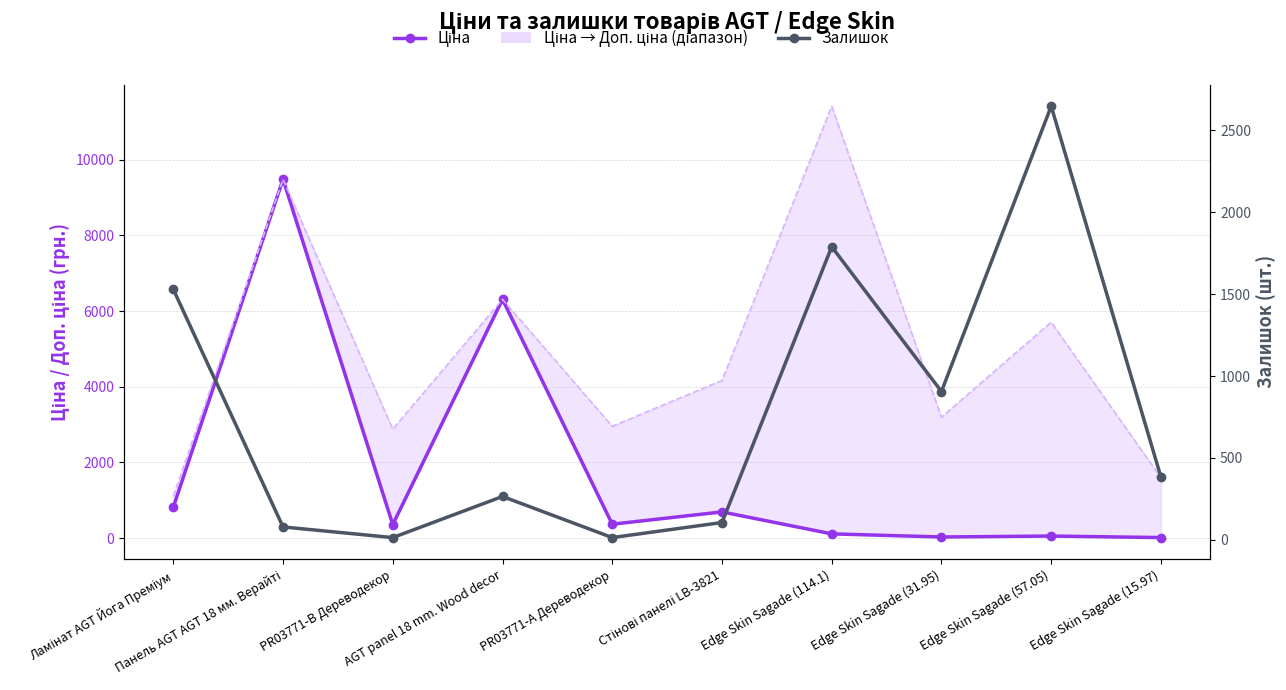

How many categories are shown in the chart?

10